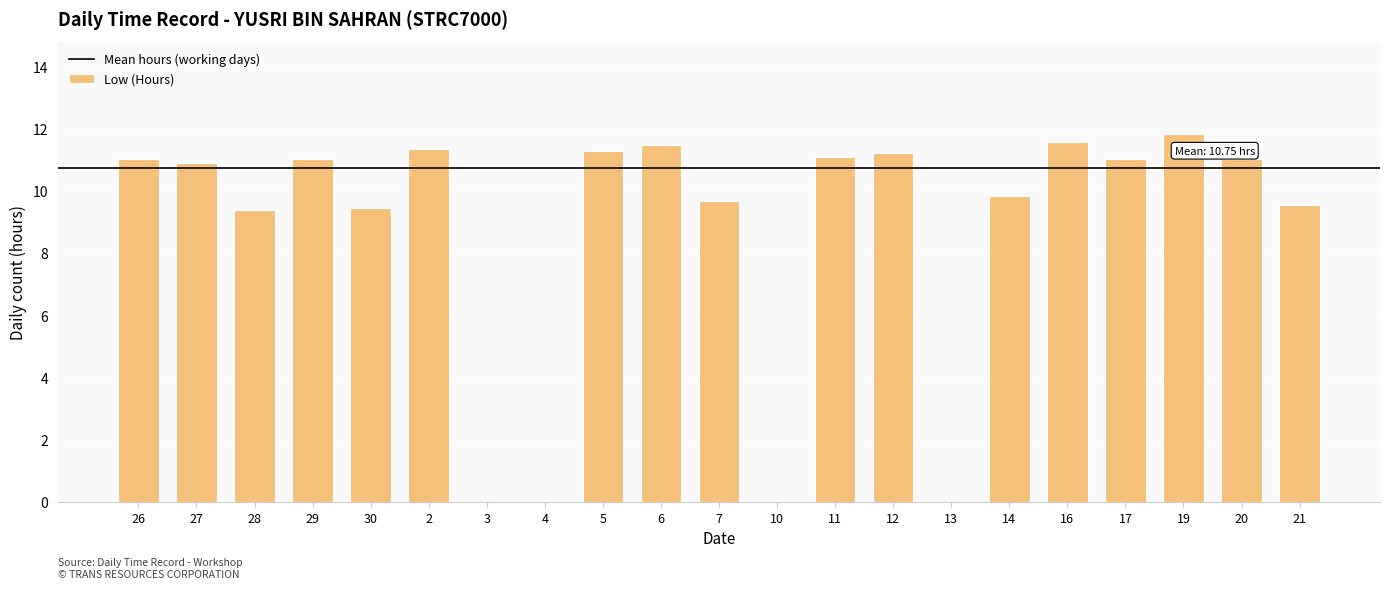

Approximately how many times larger is the value at 12 compared to 5?

1.0